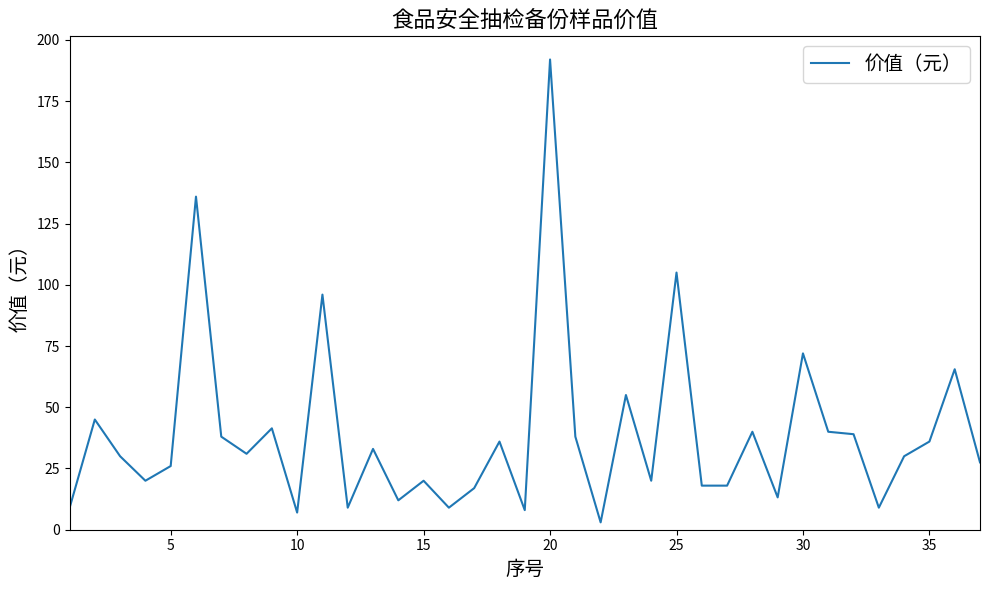

What is the maximum value shown in the chart?

192.0